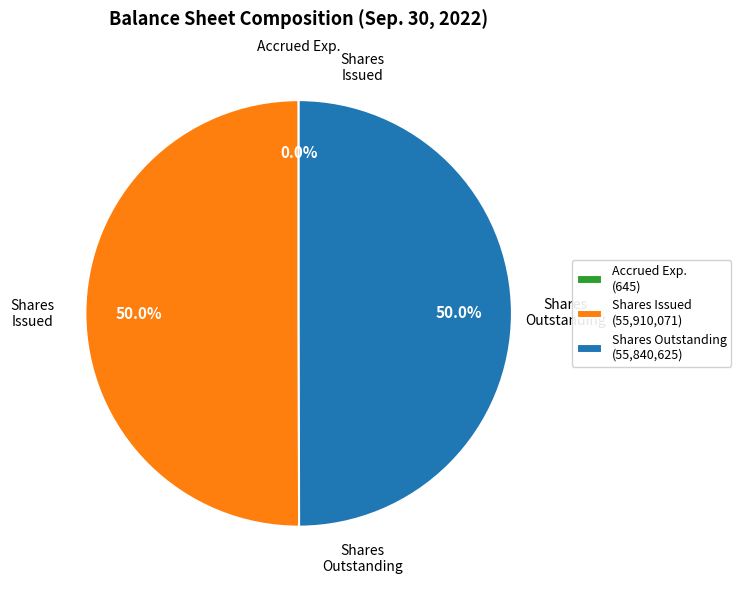

What is the total percentage of Shares Issued (55,910,071) and Shares Outstanding (55,840,625)?

100.0%